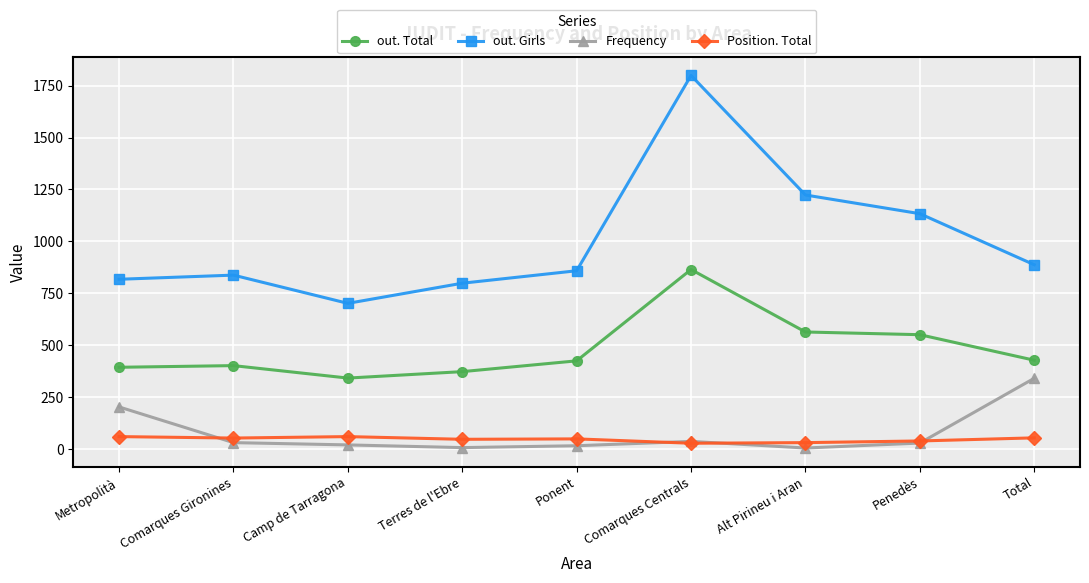

At which label does Frequency reach its peak?

Total